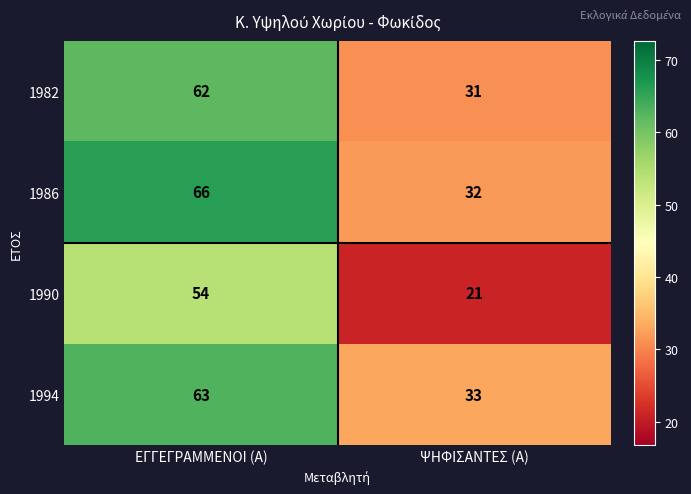

Which label corresponds to the largest value in the chart?

ΕΓΓΕΓΡΑΜΜΕΝΟΙ (Α)